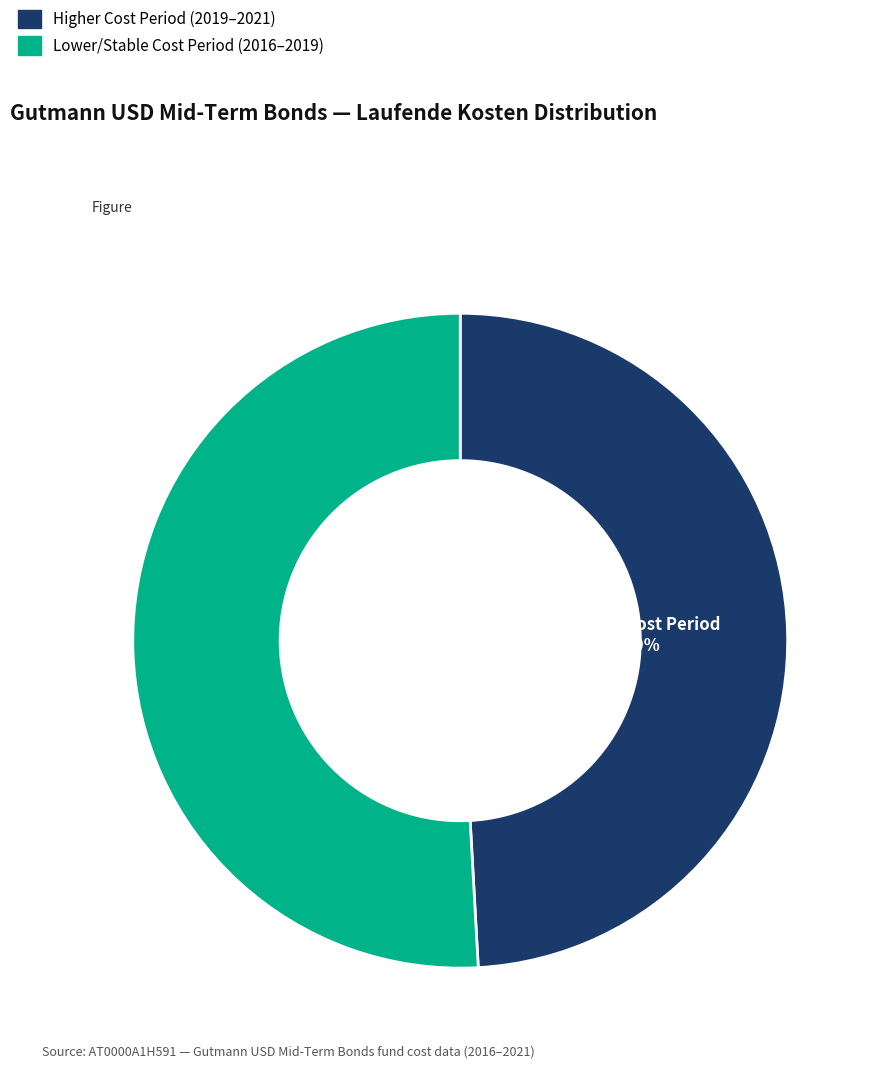

Is there any slice that represents more than half of the pie?

Yes